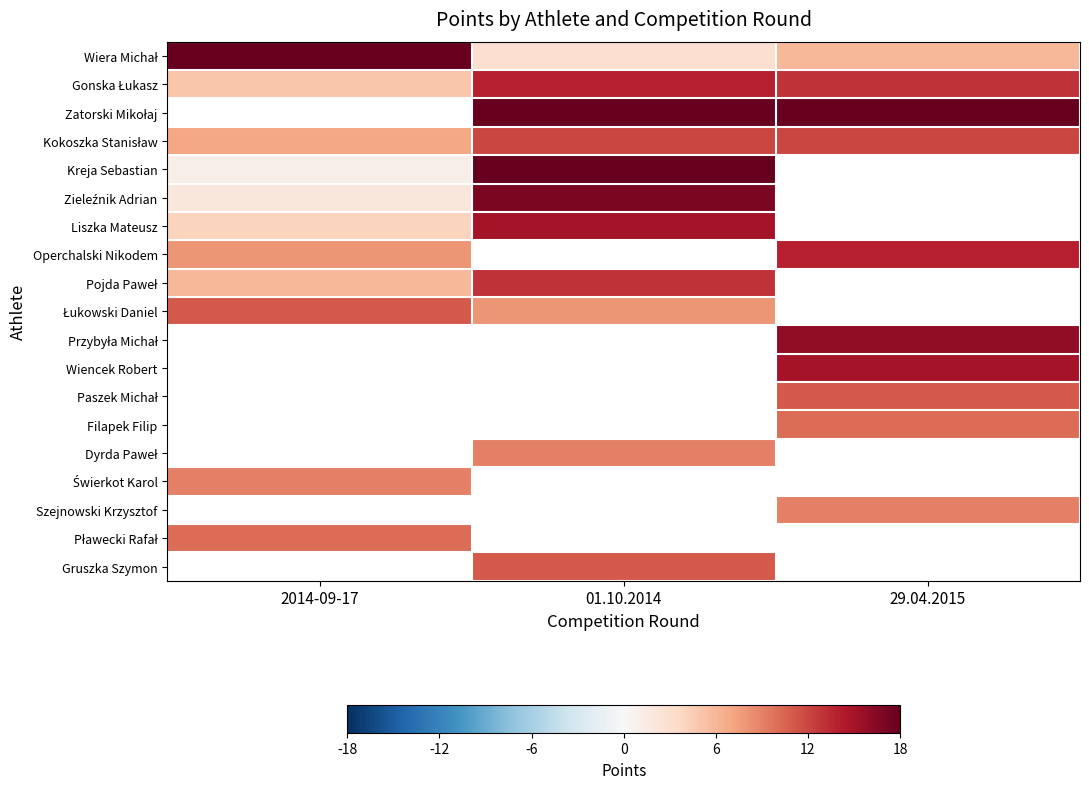

Which has a higher value, 2014-09-17 or 29.04.2015?

2014-09-17